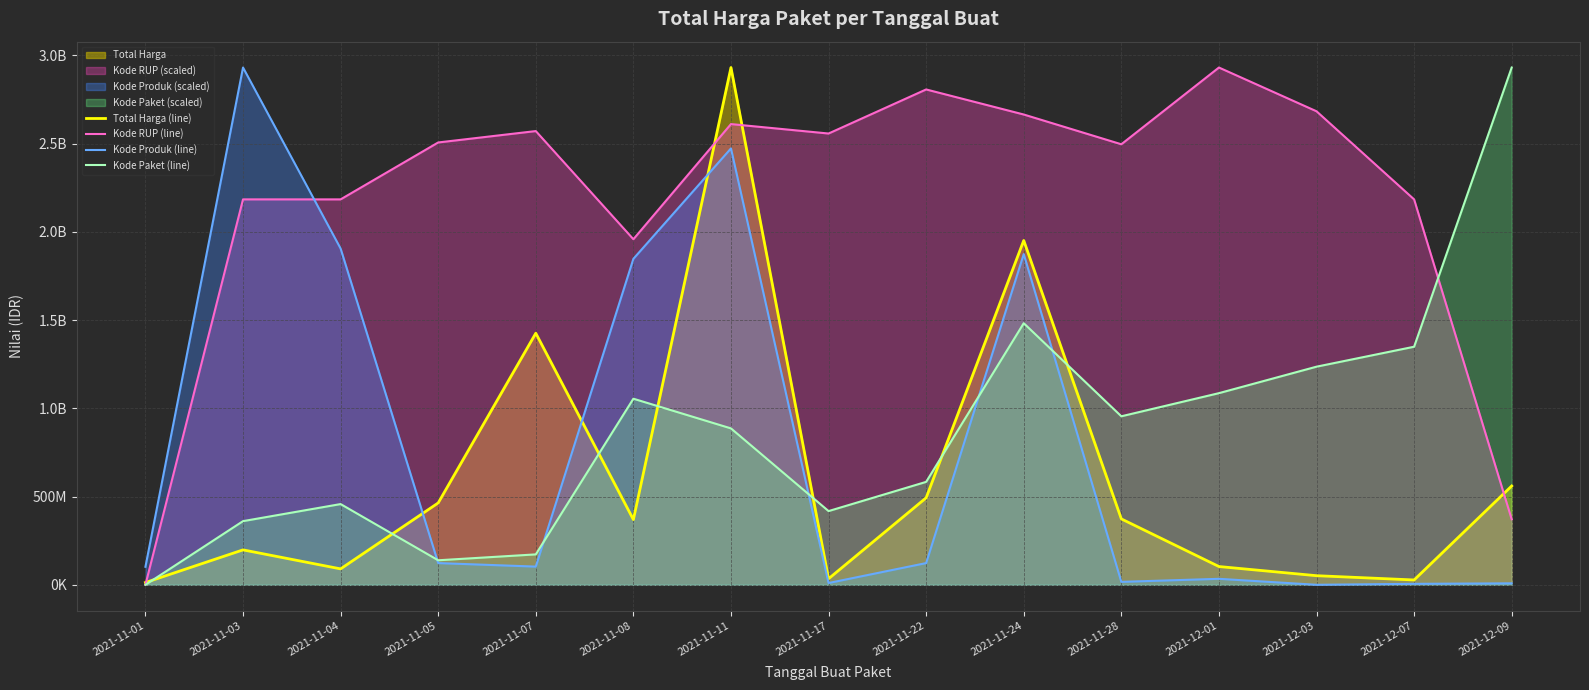

Reading right to left, list all the values displayed in this chart.

Total Harga (line): 559971000.0	27412000.0	51601000.0	103541000.0	373404000.0	1951467900.0	493000000.0	34292000.0	2931553240.0	369527000.0	1425867900.0	464002100.0	90196075.0	197893270.0	12787500.0
Kode RUP (line): 371316220.5	2184346982.6	2683625284.2	2931553240.0	2496647760.1	2665282184.8	2807351801.8	2557560608.0	2611051254.4	1958543269.3	2571433530.8	2506880763.2	2184346982.6	2184346982.6	0.0
Kode Produk (line): 8326904.3	5420827.9	0.0	33907048.3	16659103.9	1874113708.4	123056553.5	10050004.2	2473043971.8	1847424193.0	103094223.7	123058671.7	1905759121.9	2931553240.0	102094465.6
Kode Paket (line): 2931553240.0	1349216851.9	1236128852.7	1086068358.5	954994594.4	1482577031.3	583320396.1	417750208.9	886359988.4	1054659122.9	172366214.4	138955048.3	457504333.6	360790018.5	0.0